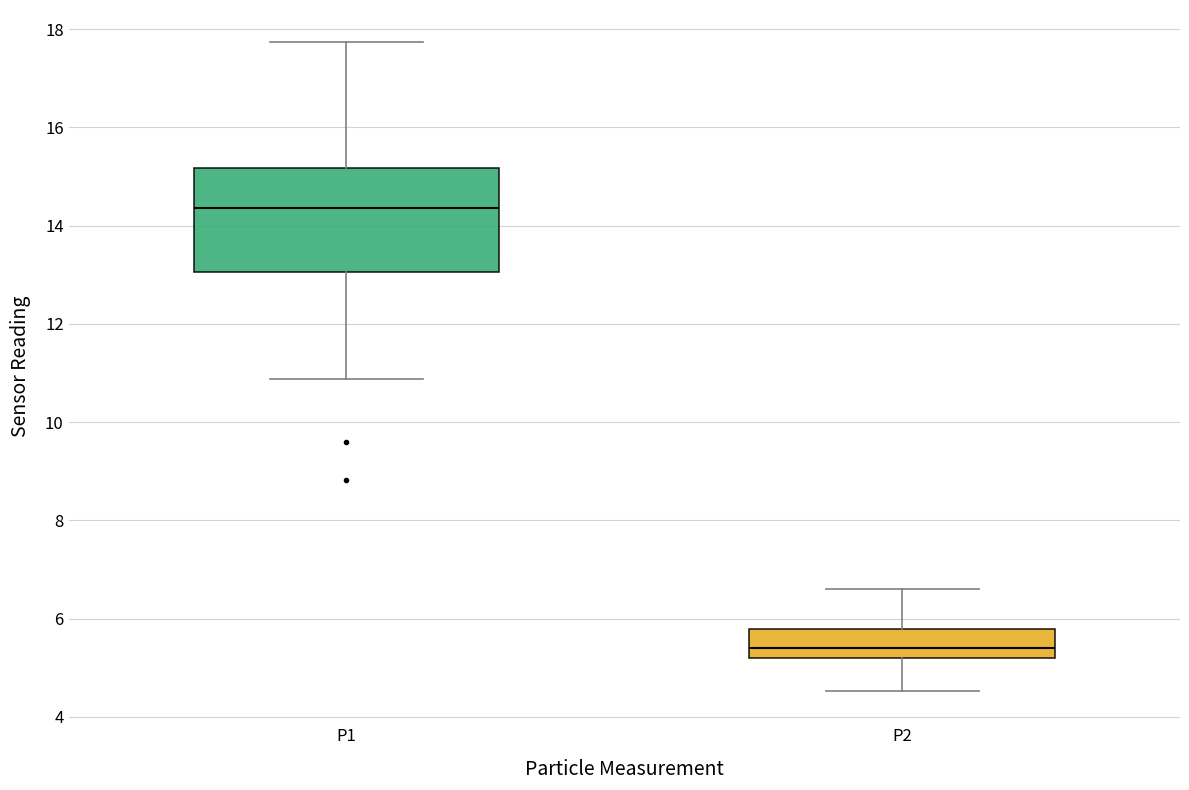

Reading left to right, read every box against the y-axis: the position of its median line, the range the box covers, and the ends of its whiskers. The values are not printed on the chart, so give them approximately, as read against the axis.

P1: median 14.4, box 13.0 to 15.2, whiskers 10.8 to 17.8
P2: median 5.4, box 5.2 to 5.8, whiskers 4.6 to 6.6